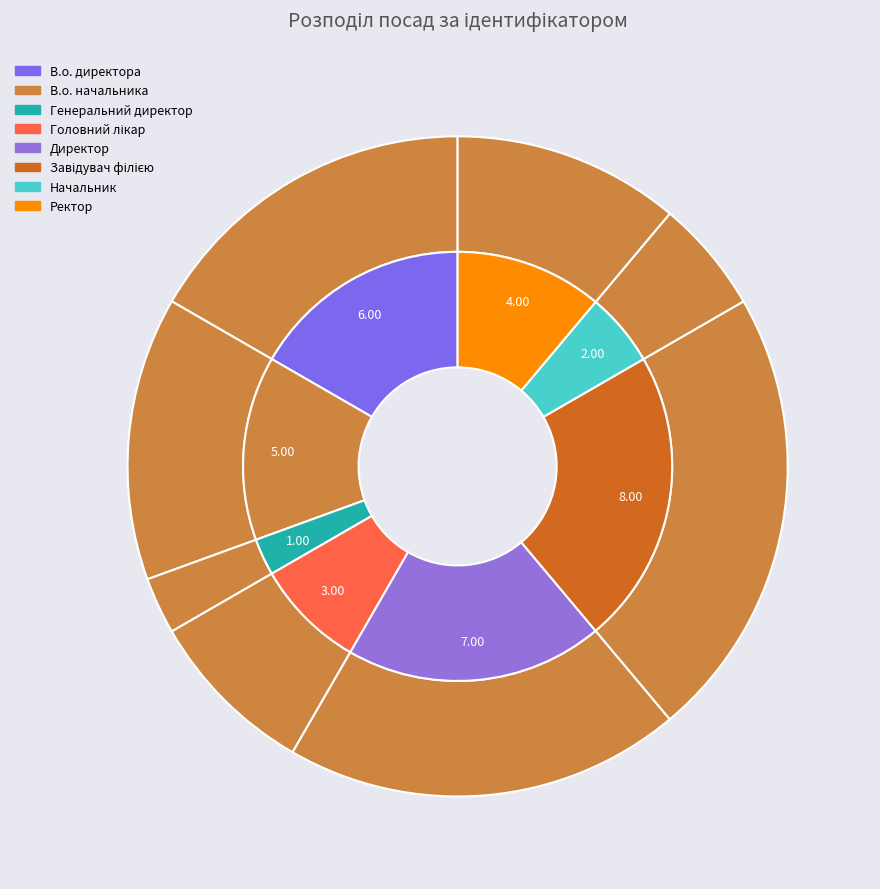

What is the change in value from Головний лікар to Начальник?

-1